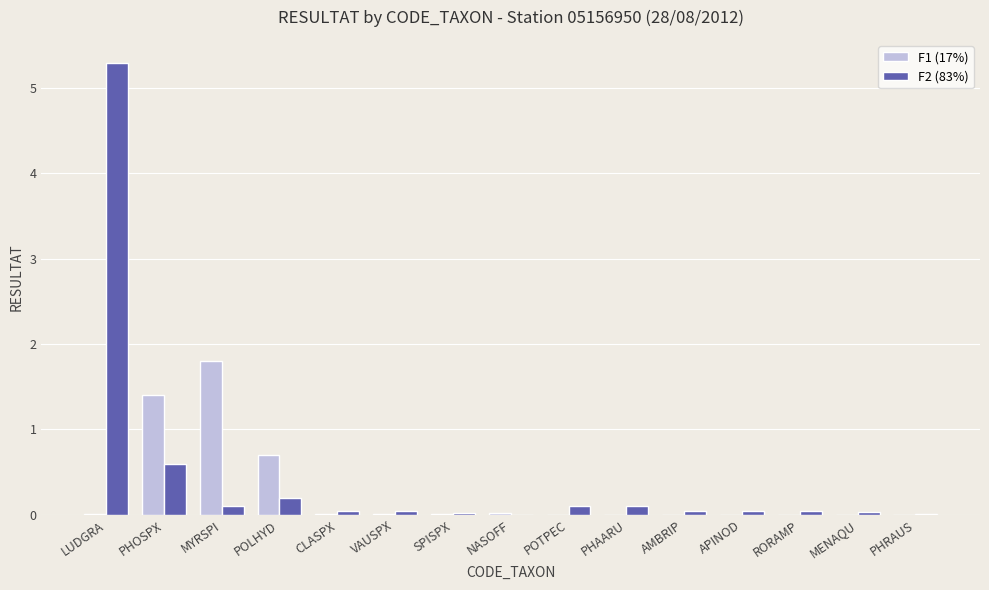

The F1 (17%) series shows 0.0 at SPISPX. True or false?

True